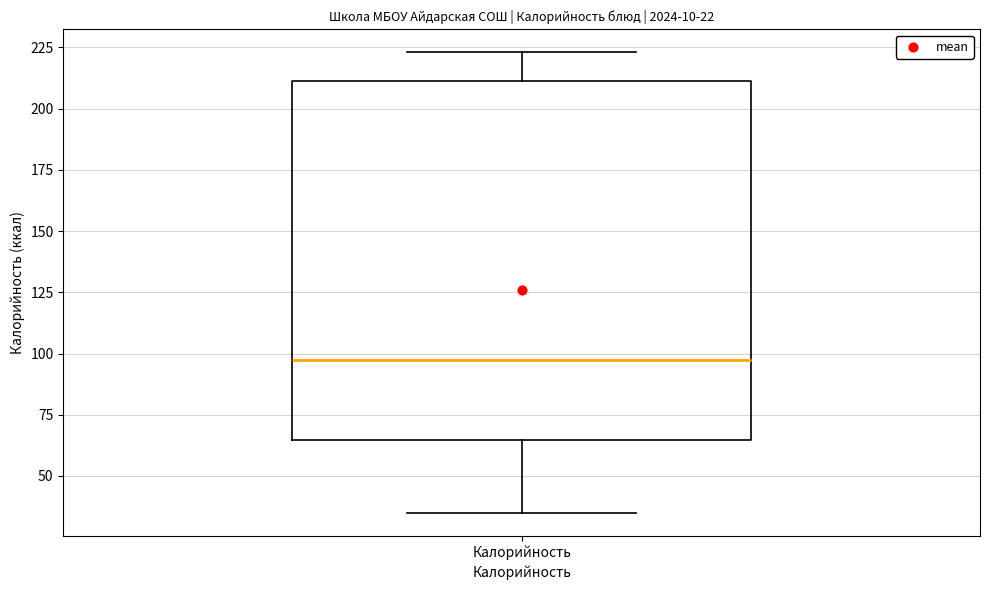

Read this box plot against the y-axis: the position of the median line, the range covered by the box, and the ends of both whiskers. The values are not printed on the chart, so give them approximately, as read against the axis.

median 100, box 65 to 210, whiskers 35 to 225